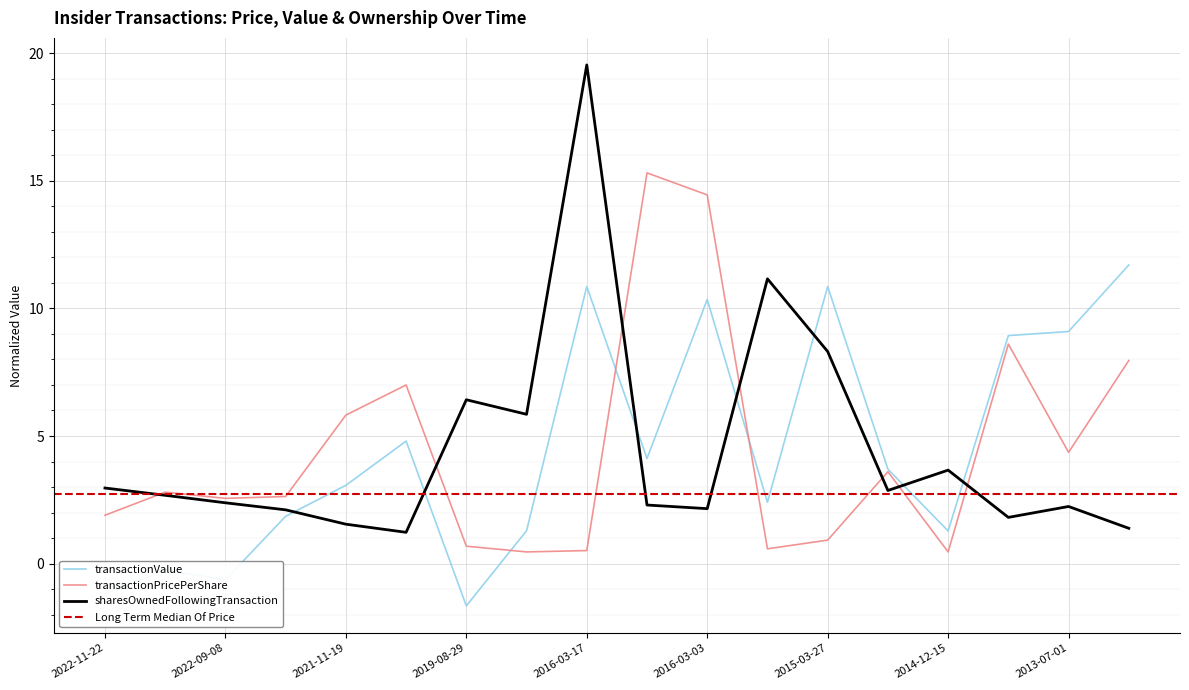

In transactionPricePerShare, how many points are lower than both neighbors (excluding endpoints)?

5